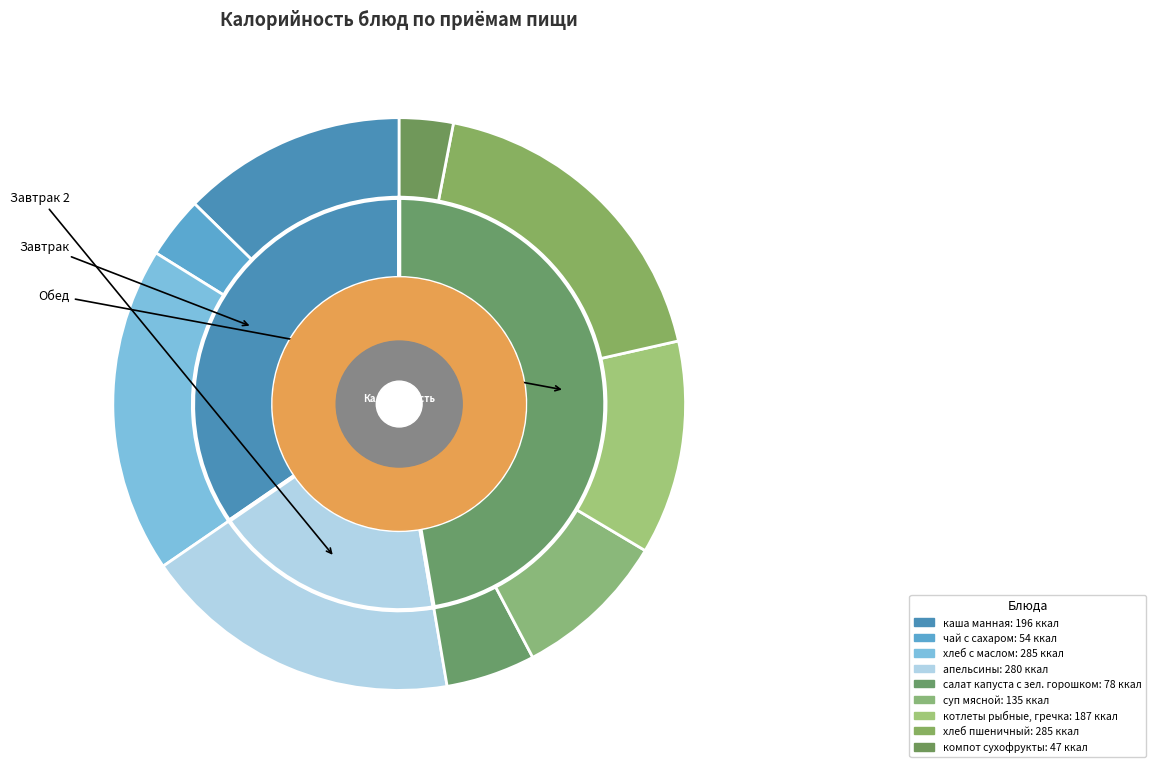

What percentage is the апельсины slice, to the nearest percent?

18%